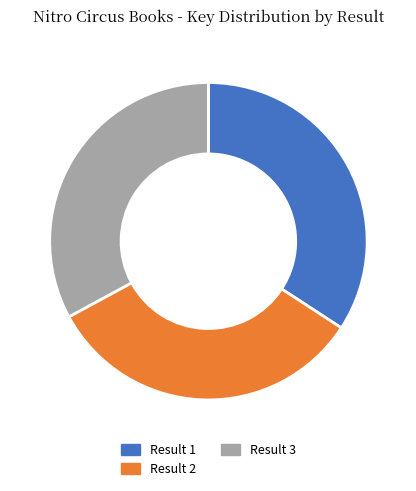

Which slice is the largest?

Result 1